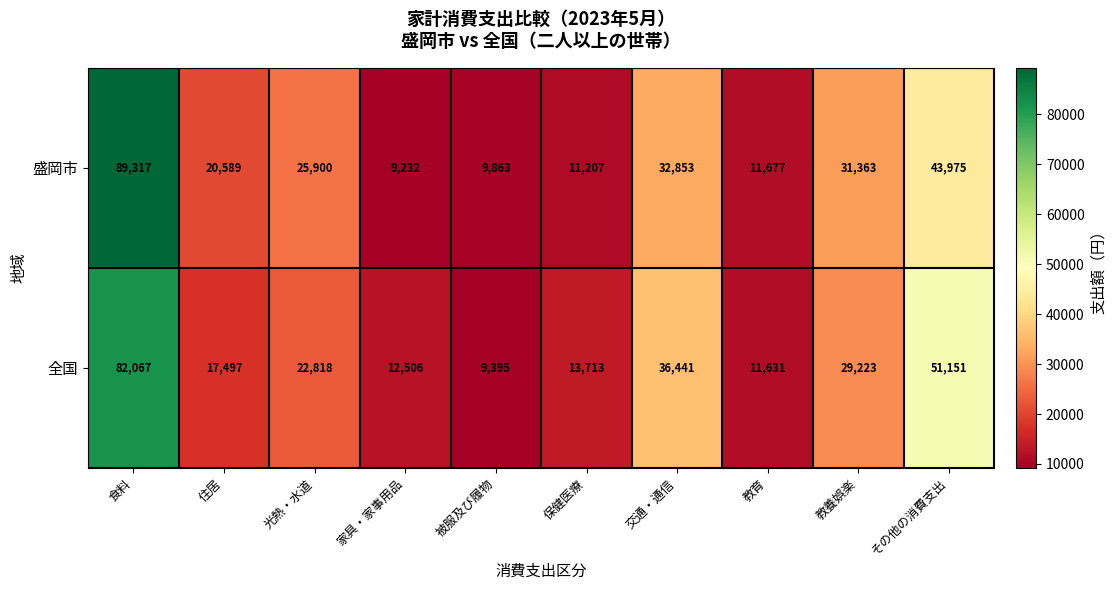

What is the total value across all series at 教養娯楽?

60586